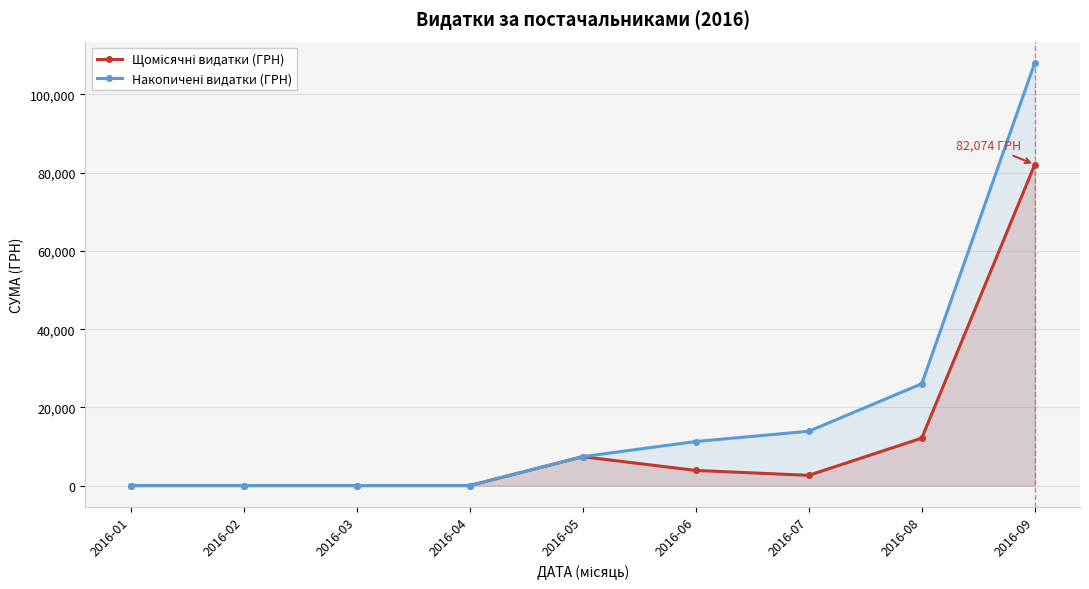

Between 2016-04 and 2016-08, which series saw the biggest shift?

Накопичені видатки (ГРН)